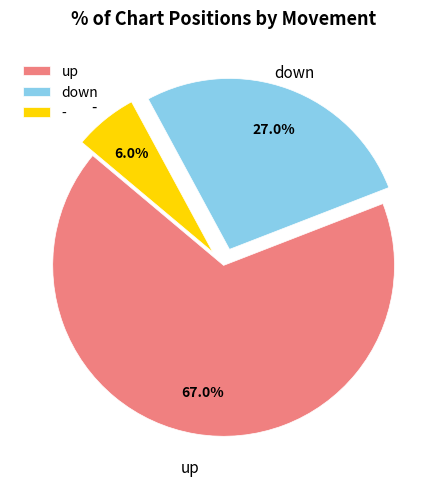

Which has a higher value, up or down?

up